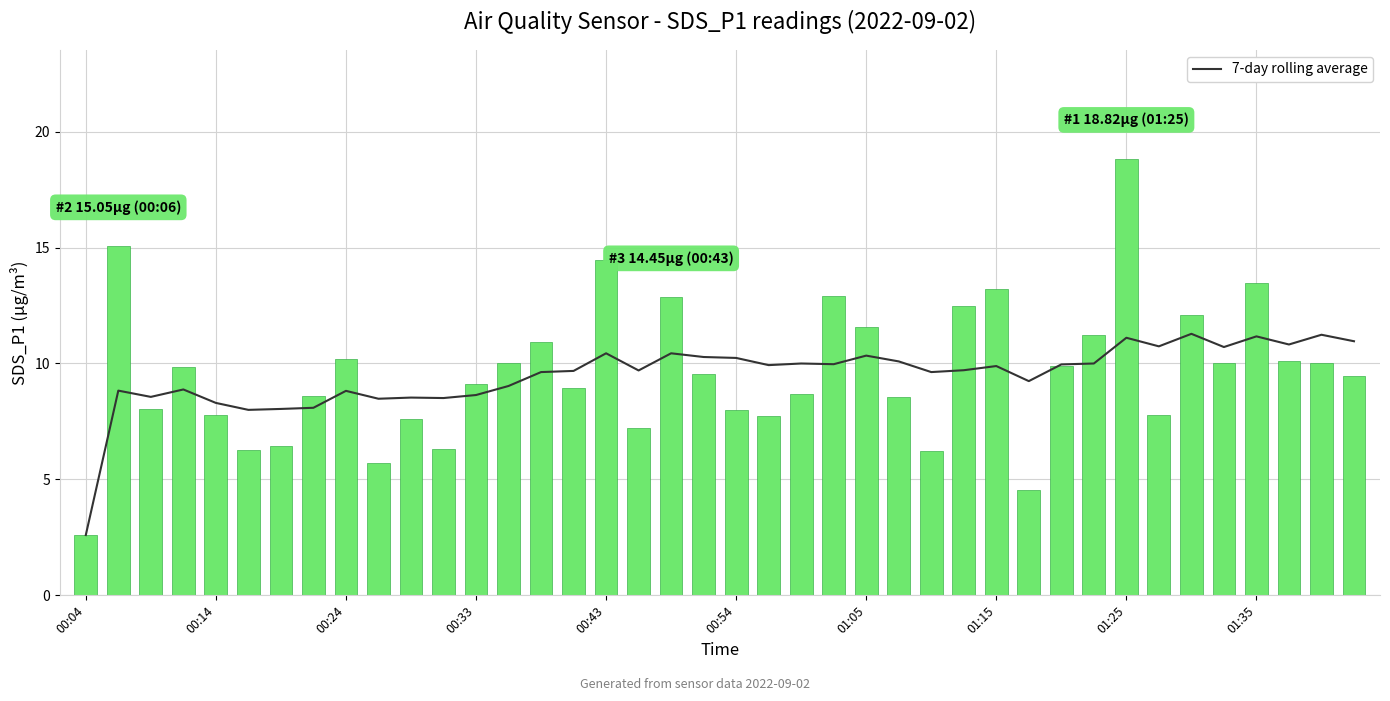

Does the chart contain any negative values?

No